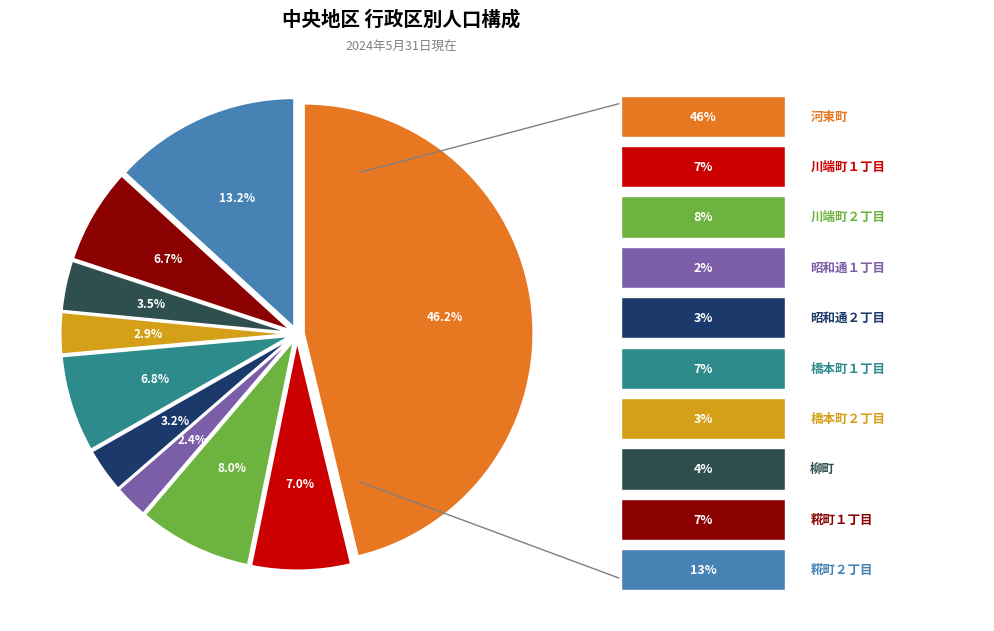

Is there any slice that represents more than half of the pie?

No